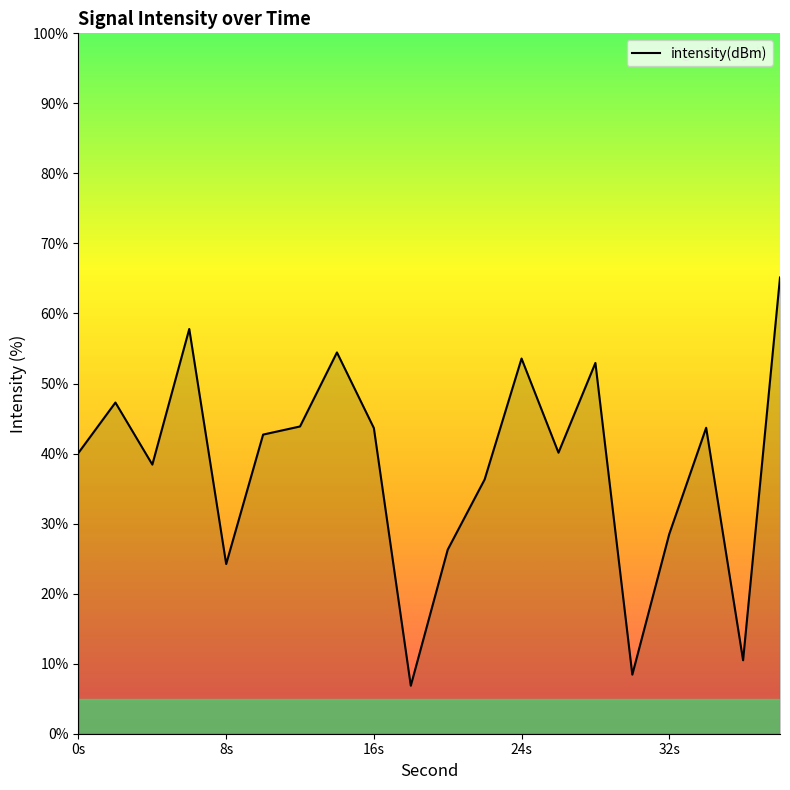

What is the difference between the maximum and minimum values?

58.3